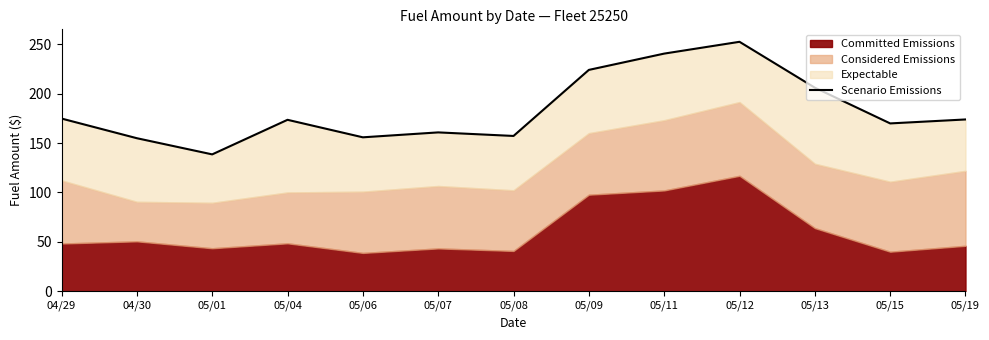

How many values are below 173?

6